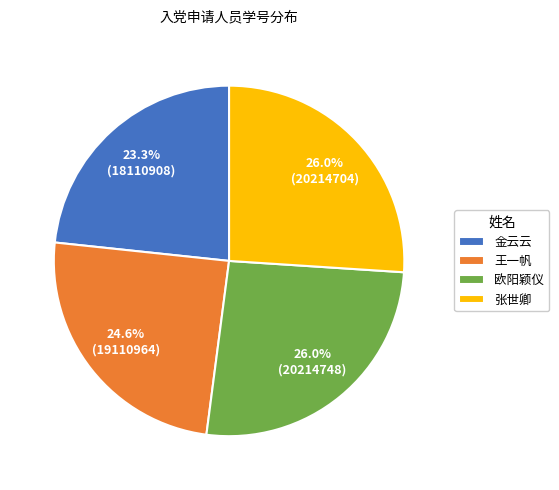

To the nearest percent, what is the difference between the largest and smallest slice percentages?

3%